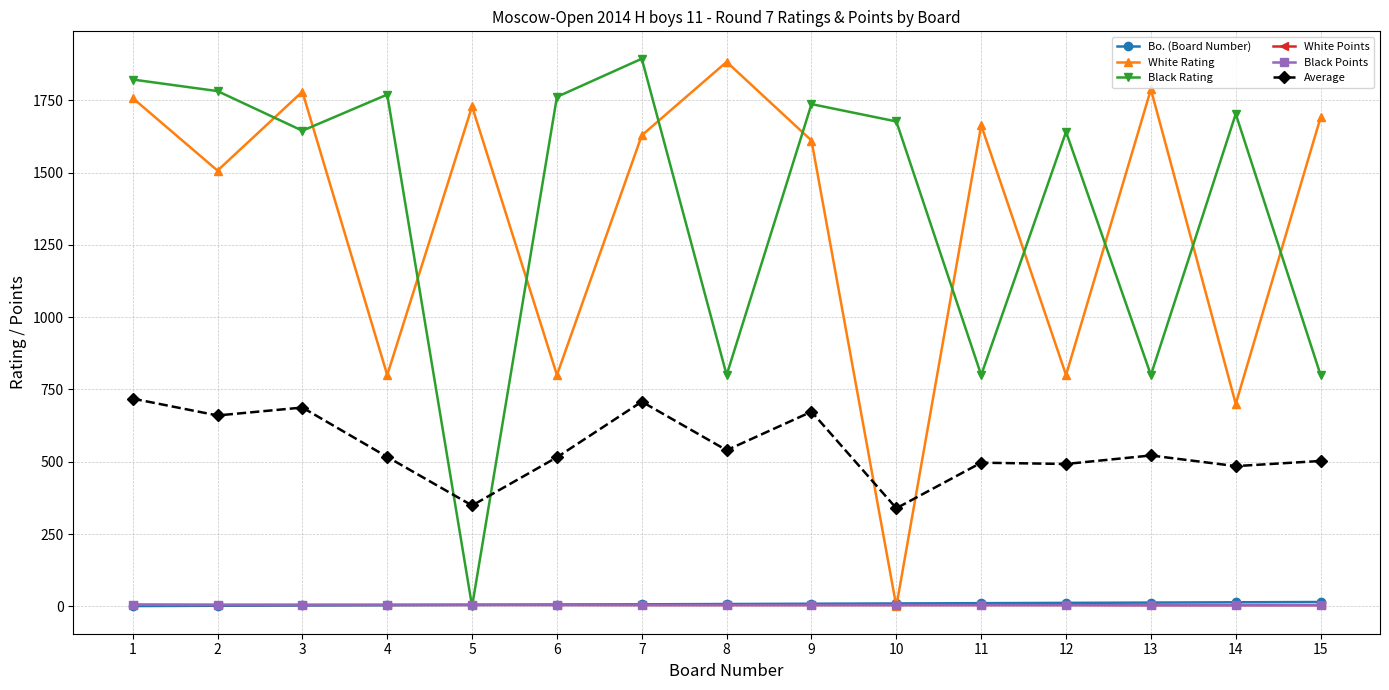

Where is the first local minimum for White Rating?

2